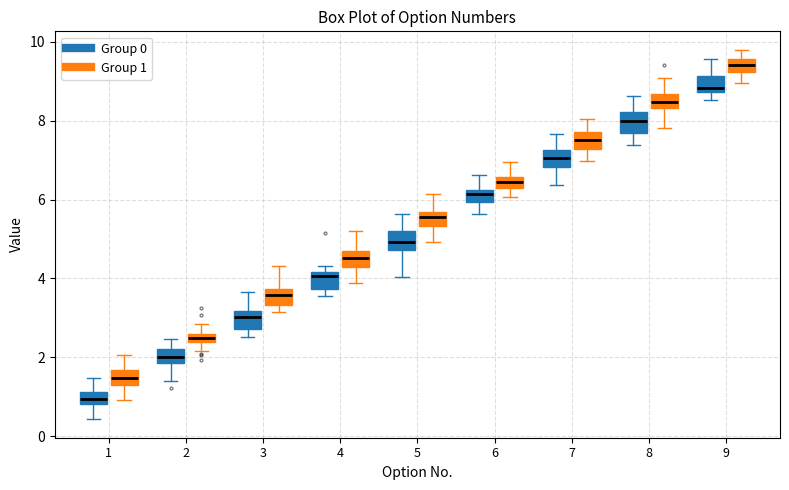

Which box's median line is the highest?

9 (Group 1)